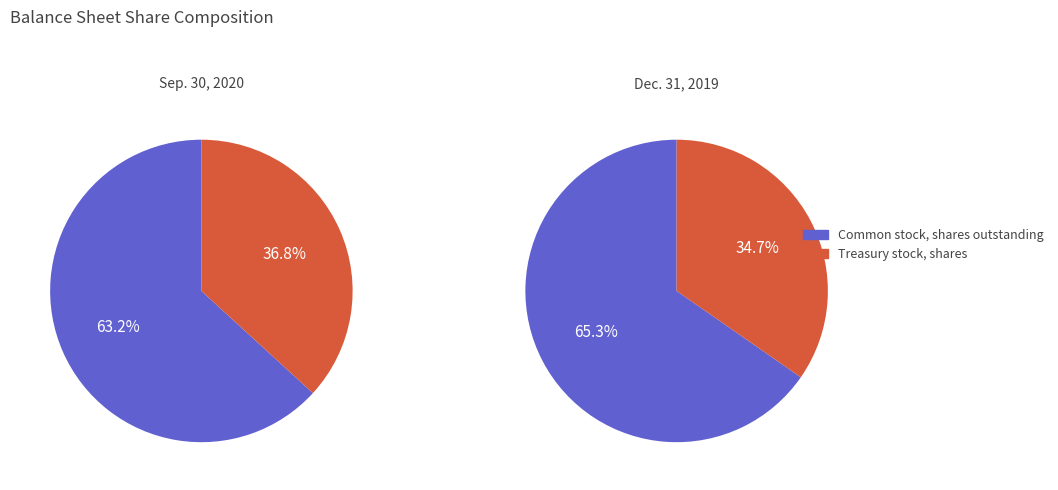

Which category has the biggest portion of the pie?

Common stock, shares outstanding